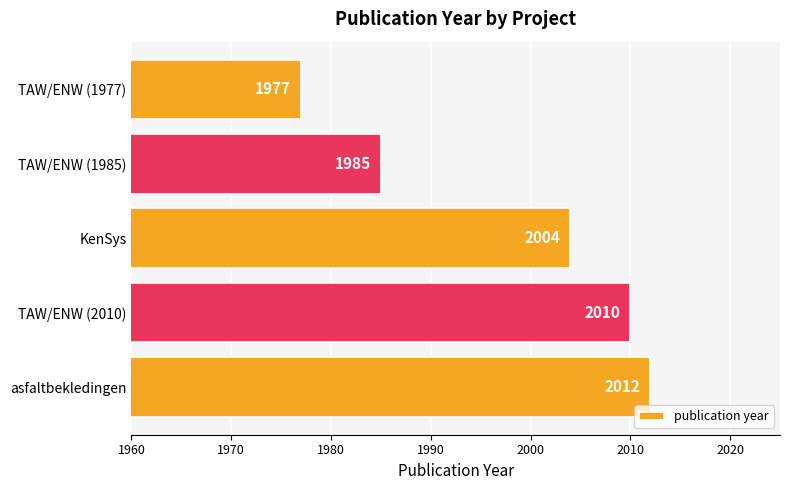

Between TAW/ENW (1985) and TAW/ENW (2010), which is larger?

TAW/ENW (2010)